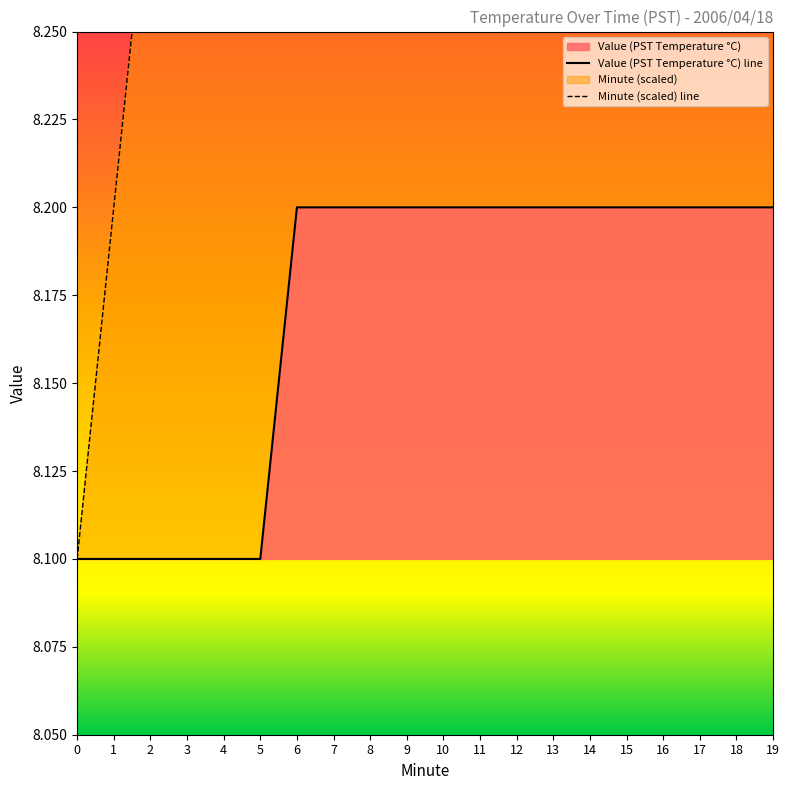

True or false: Minute and Value (PST Temperature °C) intersect in this chart.

False